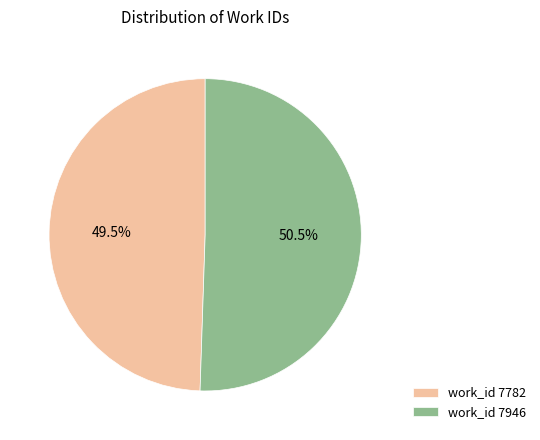

To the nearest percent, what is the difference between the largest and smallest slice percentages?

1%